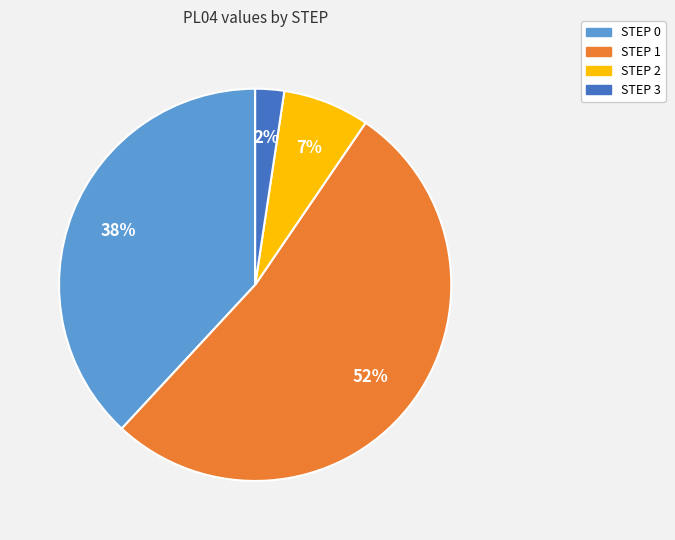

To the nearest percent, what is the average slice percentage?

25%